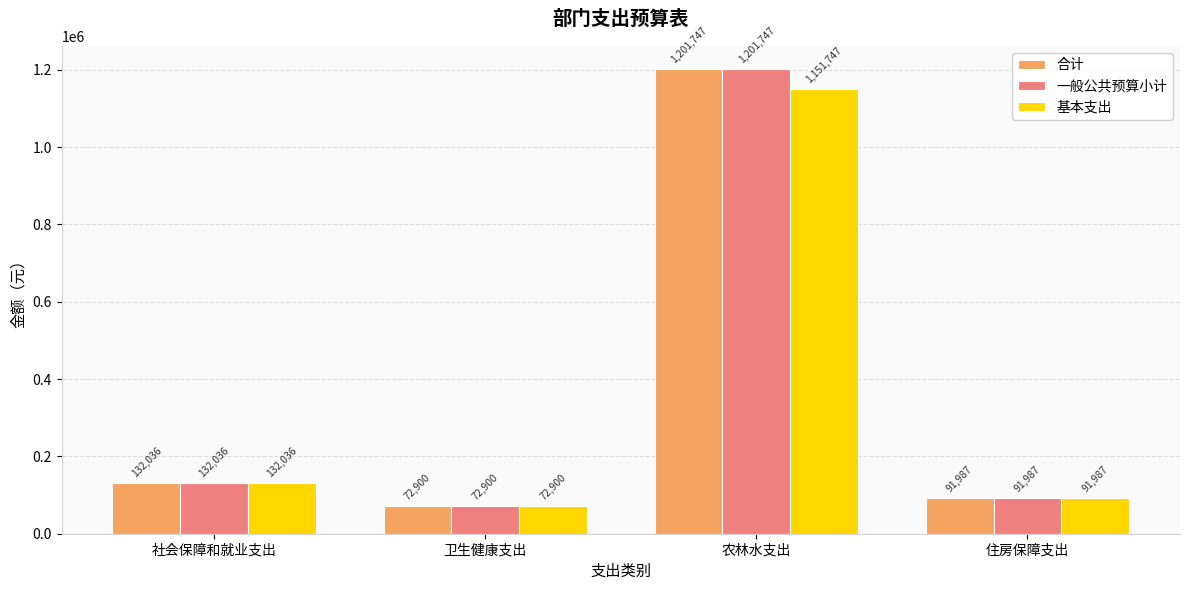

At which category does the chart reach its minimum across all series?

卫生健康支出